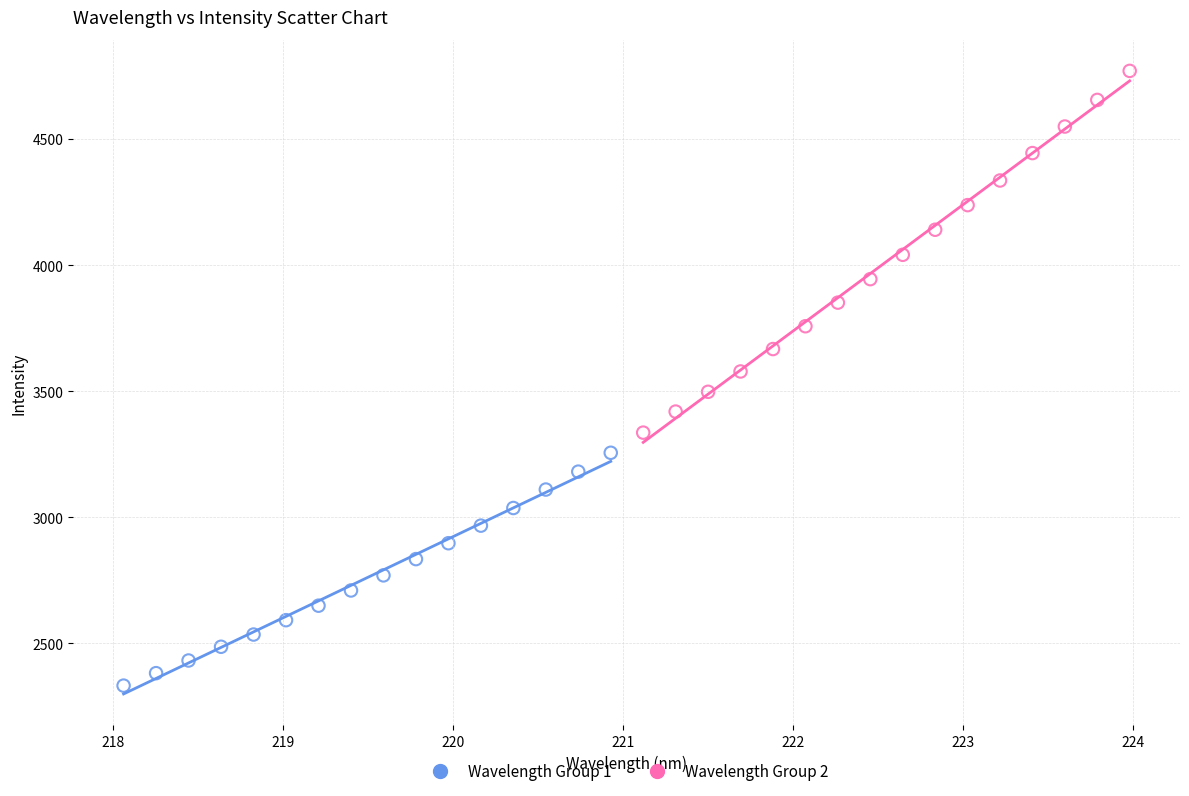

Which series contains the highest Y value?

Wavelength Group 2